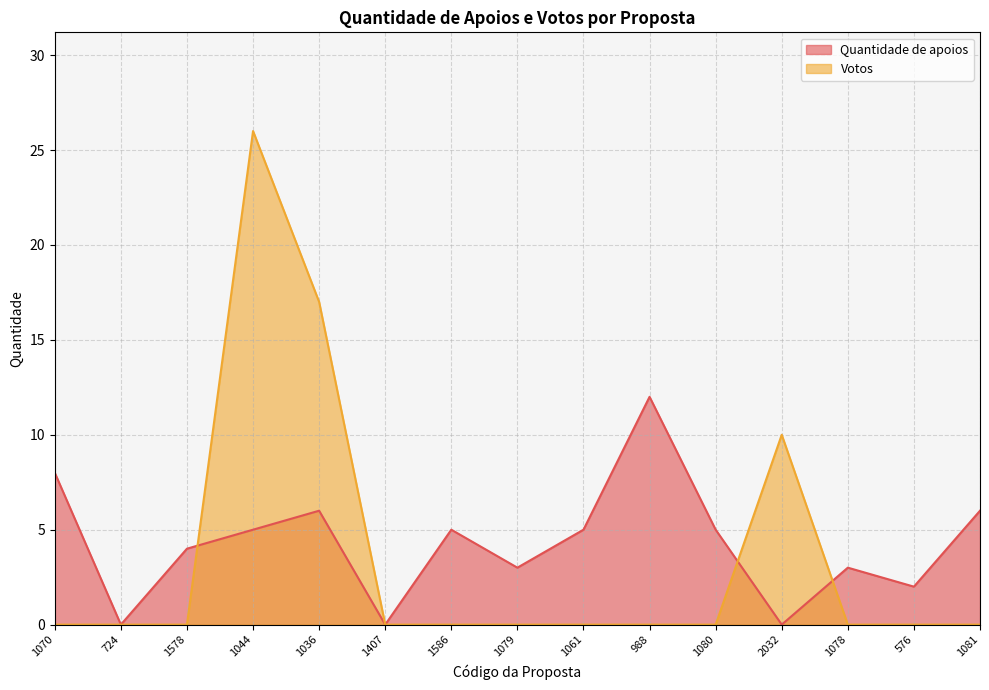

Is it true that Quantidade de apoios equals 6 at 1081?

True